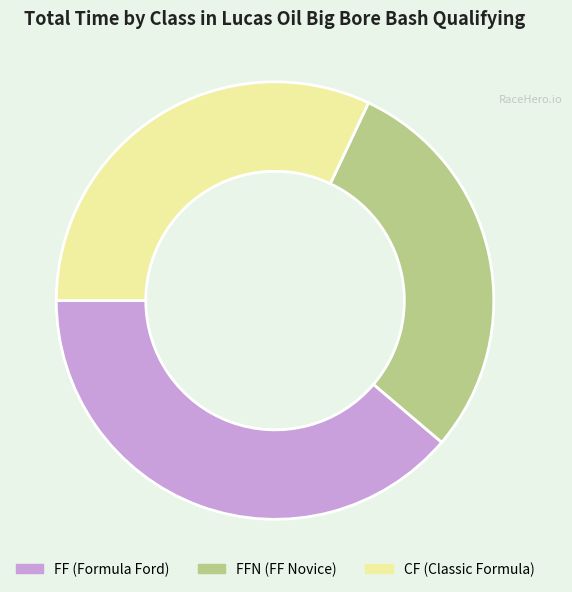

Is there any slice that represents more than half of the pie?

No